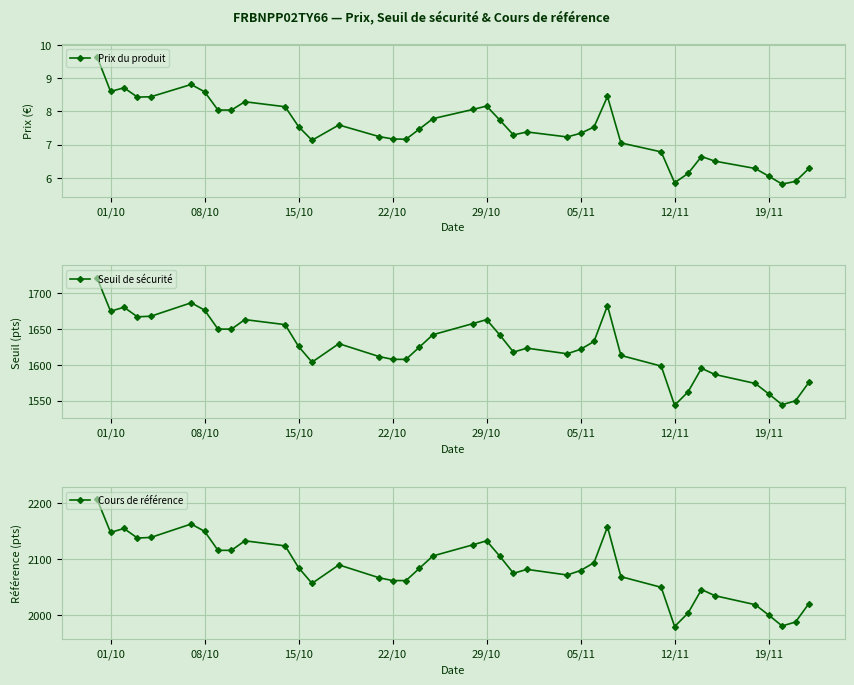

Where is the first local minimum for Cours de référence?

01/10